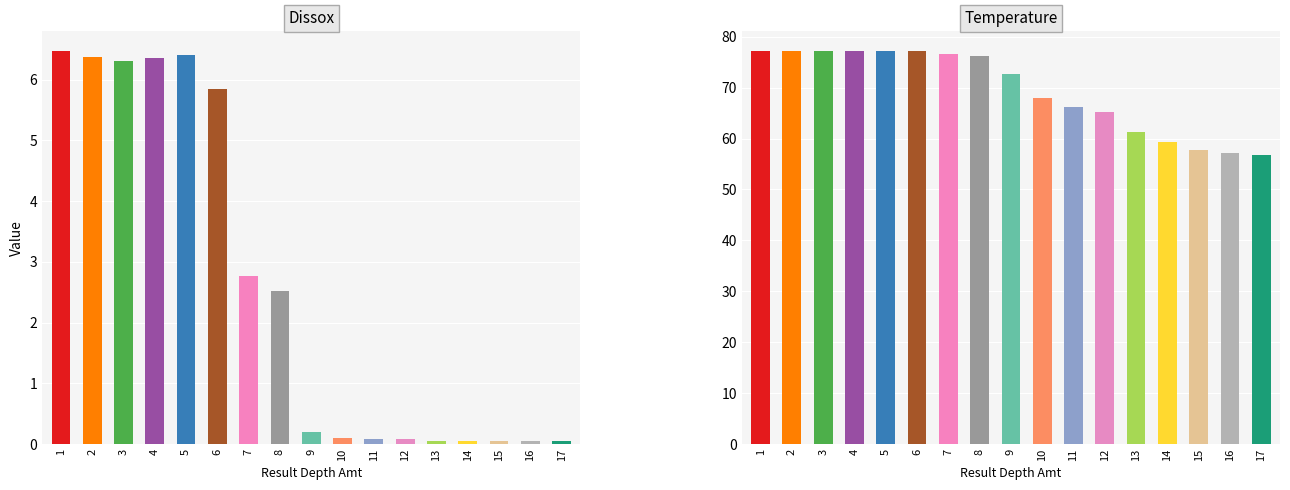

Which series changed the most between 10 and 13?

Temperature